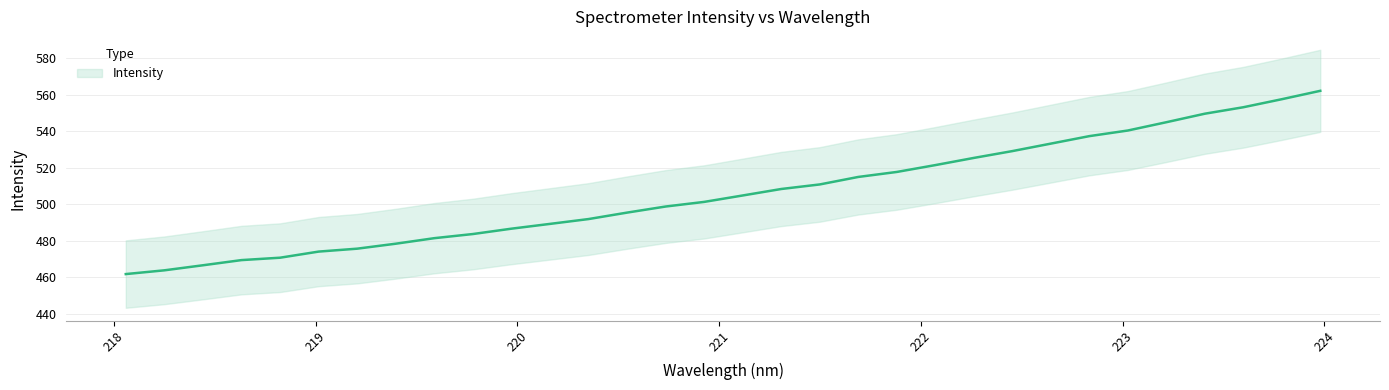

The chart shows a value of 463.9 at 218.2508. True or false?

True